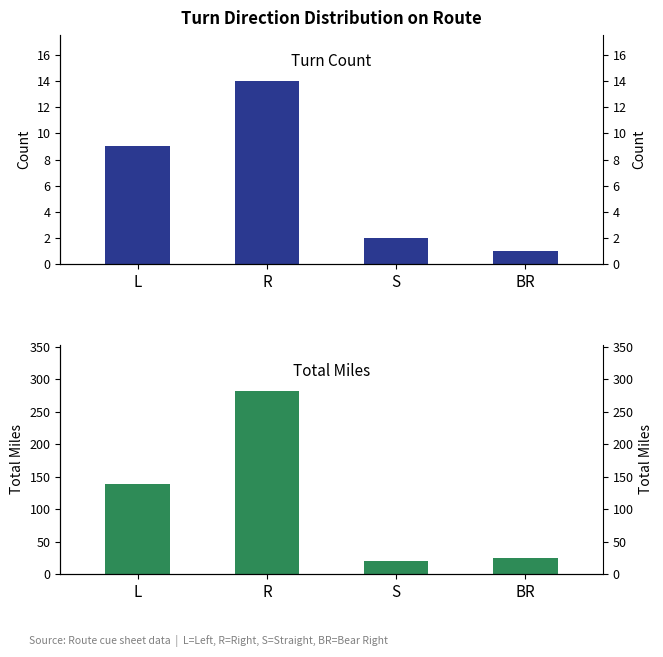

What position from the right is S?

2